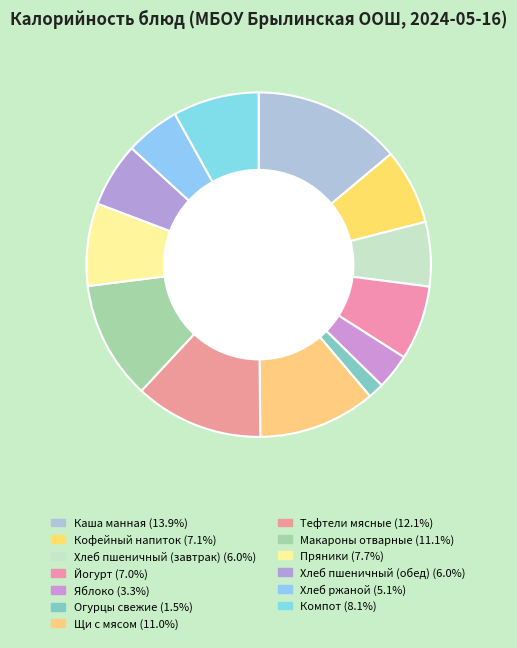

Is it true that Пряники is 1% of the pie?

False